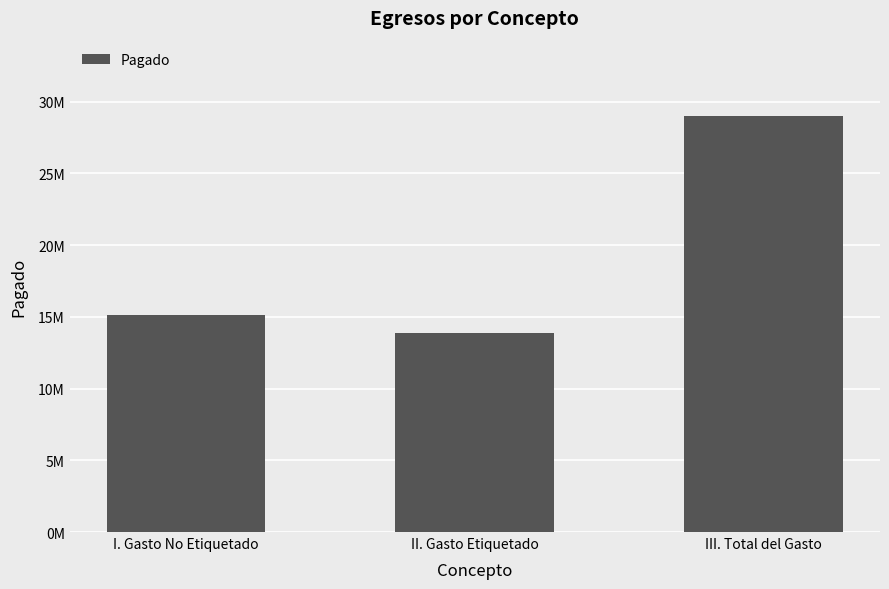

List the labels in order of value, smallest first.

II. Gasto Etiquetado, I. Gasto No Etiquetado, III. Total del Gasto